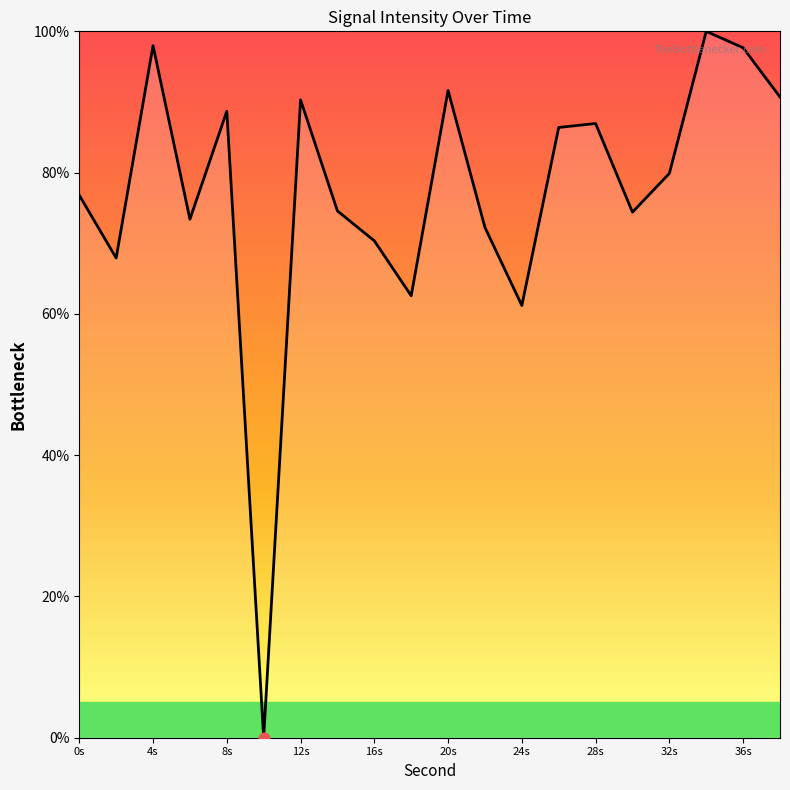

What is the maximum value shown in the chart?

100.0